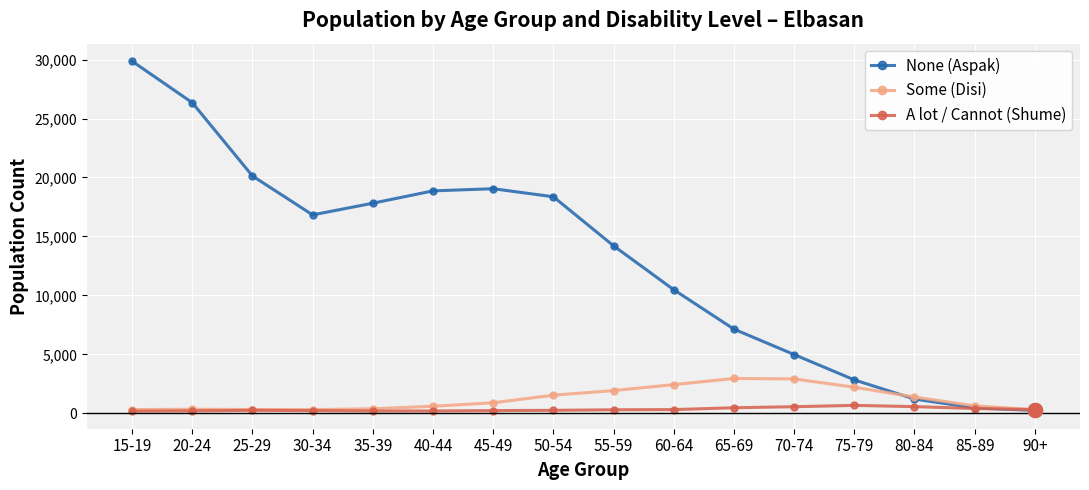

What is the minimum value shown in the chart?

171